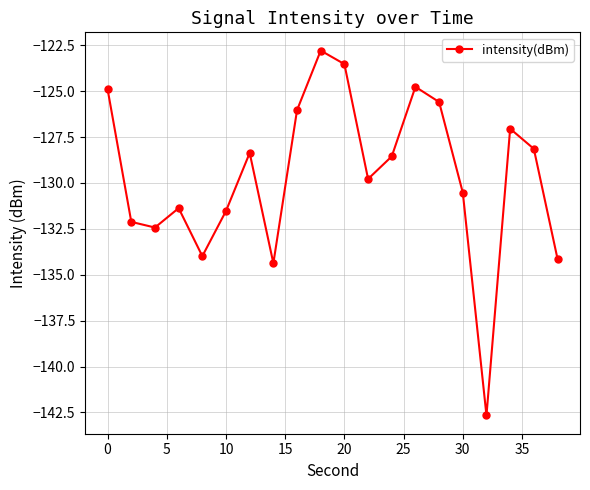

What is the difference between the maximum and minimum values?

19.9